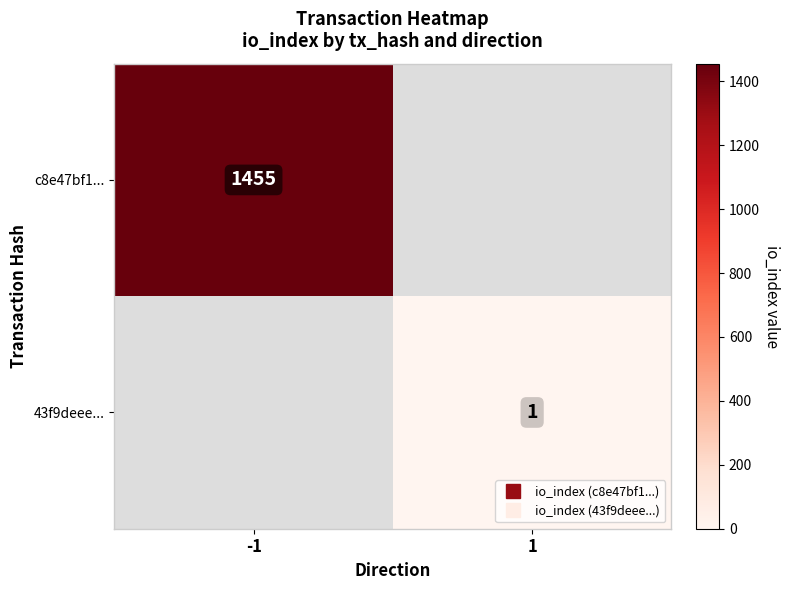

List the series in order of their peak value, highest first.

c8e47bf1..., 43f9deee...